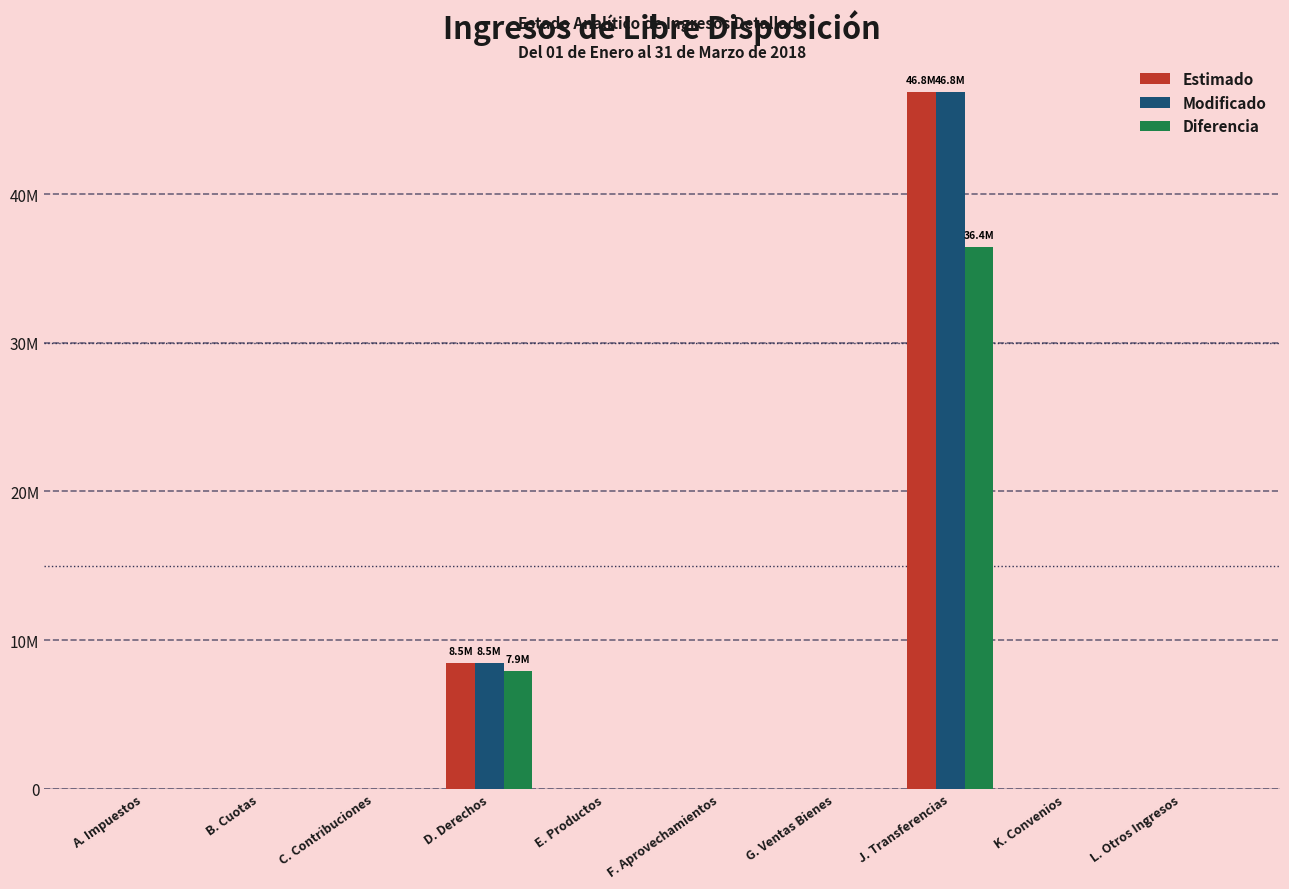

Reading left to right, transcribe all the data shown in this chart.

Estimado: A. Impuestos=0.0	B. Cuotas=0.0	C. Contribuciones=0.0	D. Derechos=8475000.0	E. Productos=0.0	F. Aprovechamientos=0.0	G. Ventas Bienes=0.0	J. Transferencias=46848720.0	K. Convenios=0.0	L. Otros Ingresos=0.0
Modificado: A. Impuestos=0.0	B. Cuotas=0.0	C. Contribuciones=0.0	D. Derechos=8475000.0	E. Productos=0.0	F. Aprovechamientos=0.0	G. Ventas Bienes=0.0	J. Transferencias=46848720.0	K. Convenios=0.0	L. Otros Ingresos=0.0
Diferencia: A. Impuestos=0.0	B. Cuotas=0.0	C. Contribuciones=0.0	D. Derechos=7928500.0	E. Productos=0.0	F. Aprovechamientos=0.0	G. Ventas Bienes=0.0	J. Transferencias=36417557.8	K. Convenios=0.0	L. Otros Ingresos=0.0